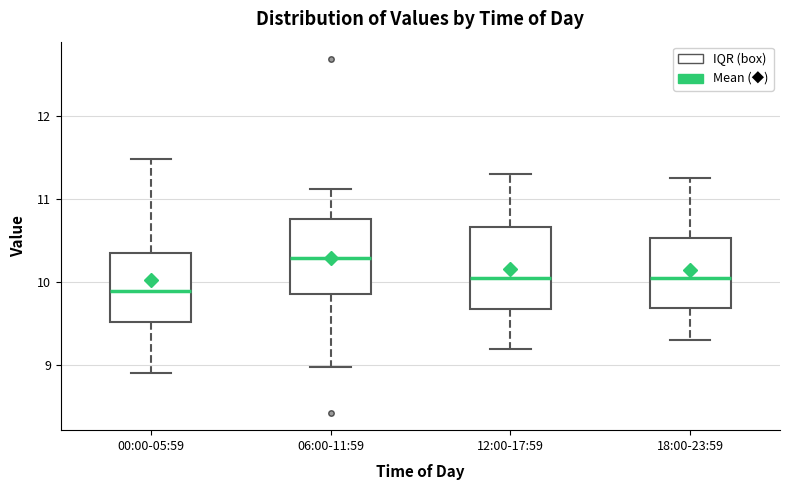

Where is the lower edge of the box for 06:00-11:59 on the y-axis? The values are not printed on the chart, so give them approximately, as read against the axis.

9.9